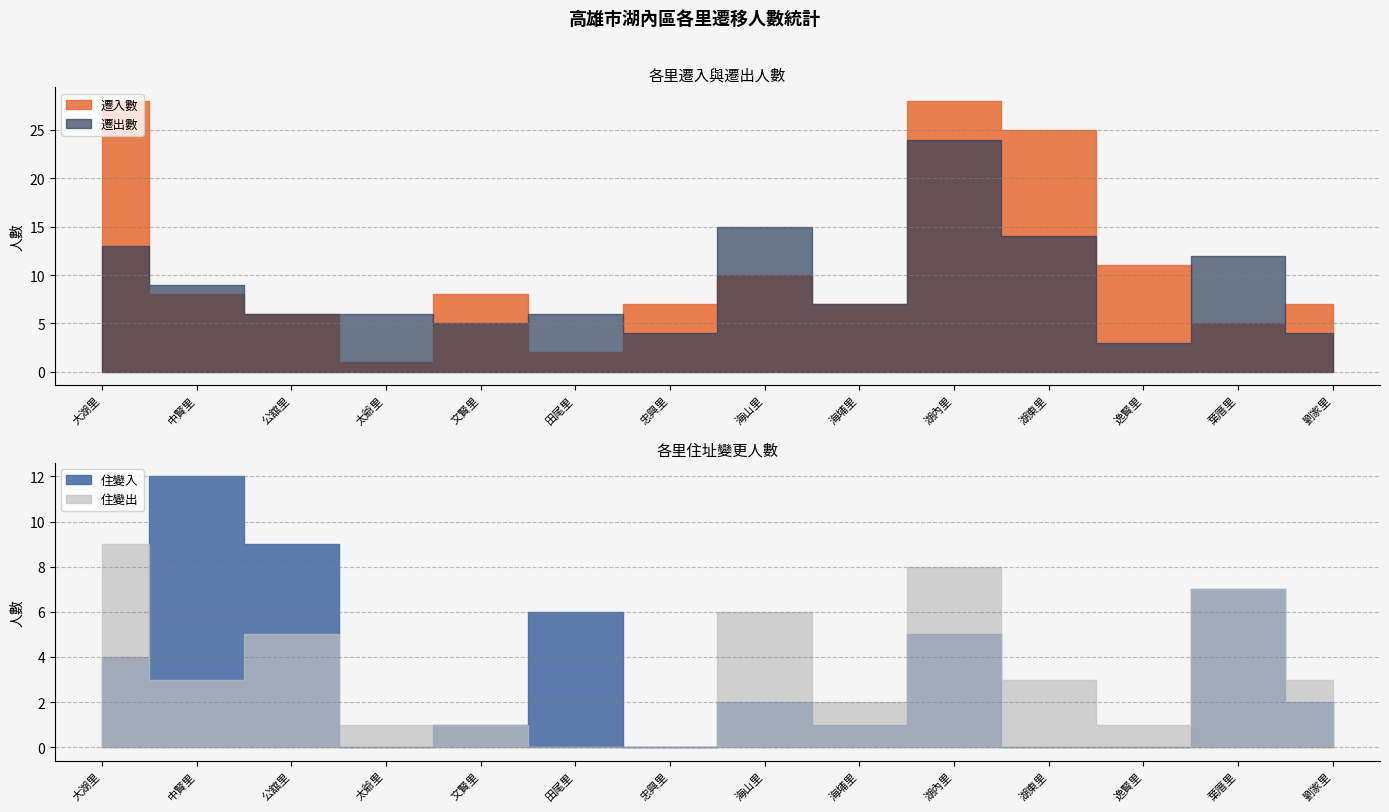

At which label does 遷入數 reach its minimum?

太爺里